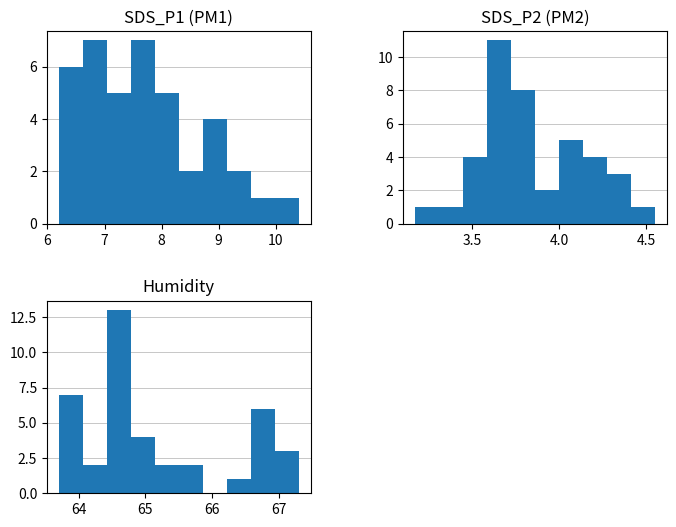

What is the difference between the maximum and second lowest values in the Humidity series?

12